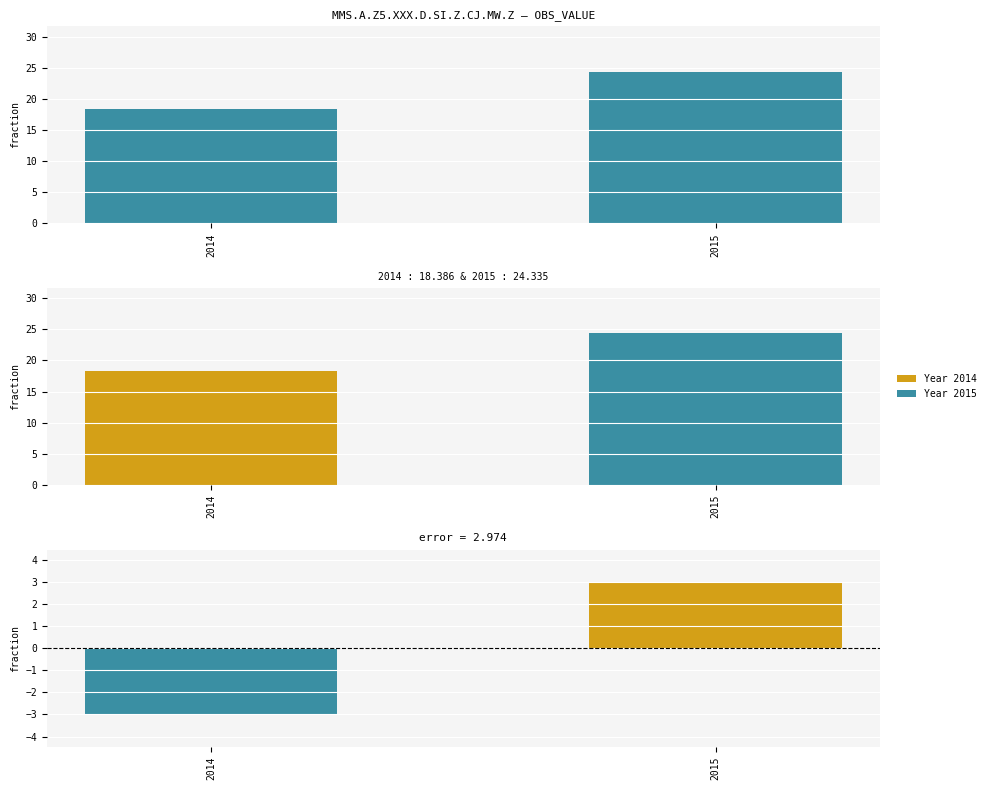

At how many categories does at least one series exceed 9?

2